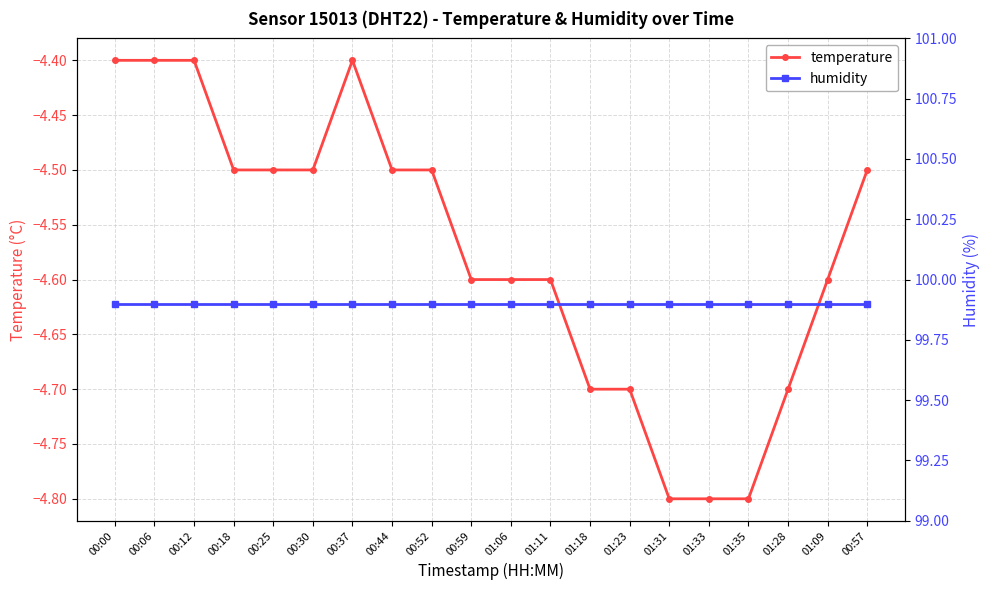

At which label does humidity reach its minimum?

00:00